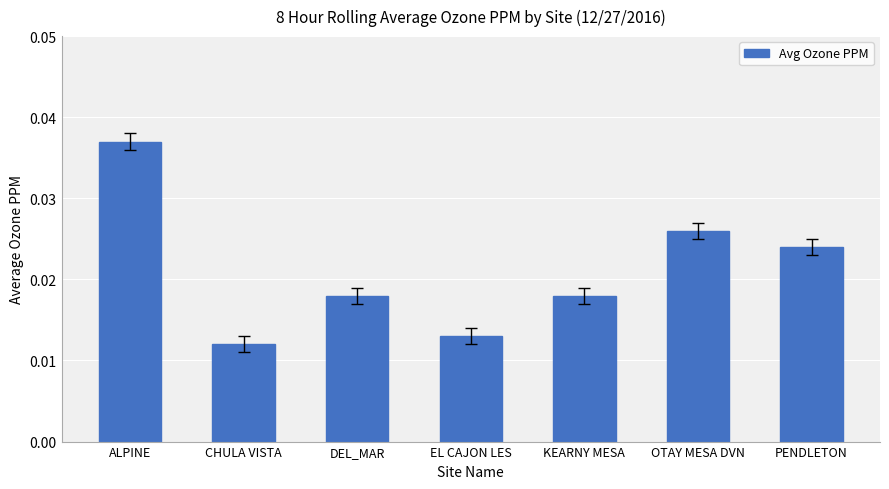

Which category has the lowest value across all series?

CHULA VISTA